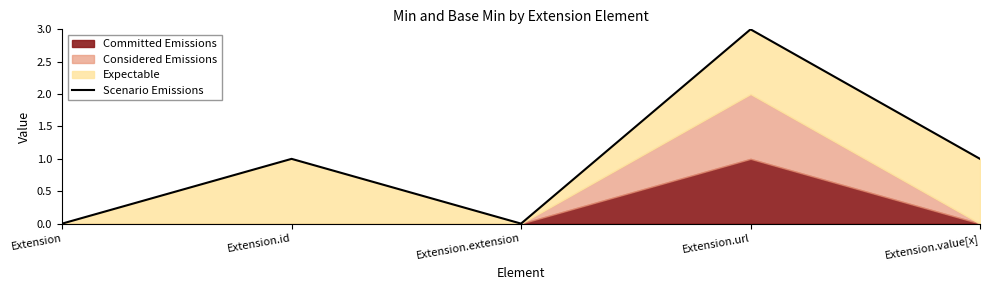

What is the label of the 4th point from the right?

Extension.id